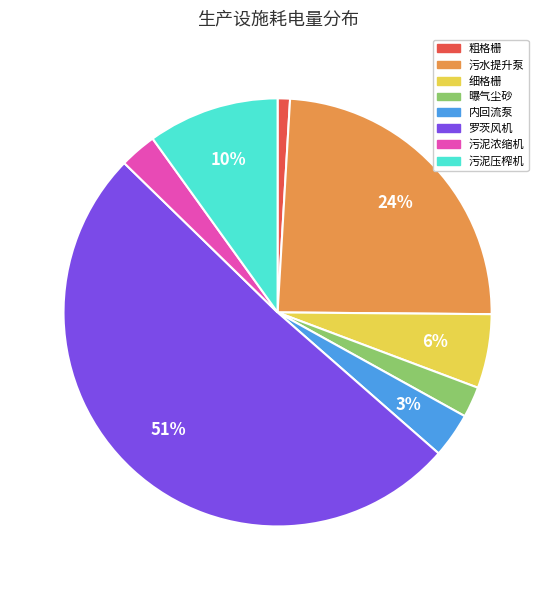

What is the largest slice in the pie chart?

罗茨风机